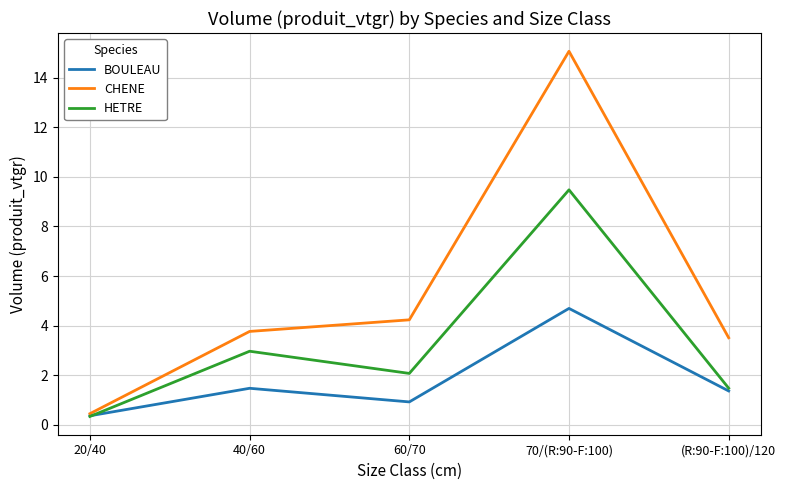

What position from the left is 40/60?

2